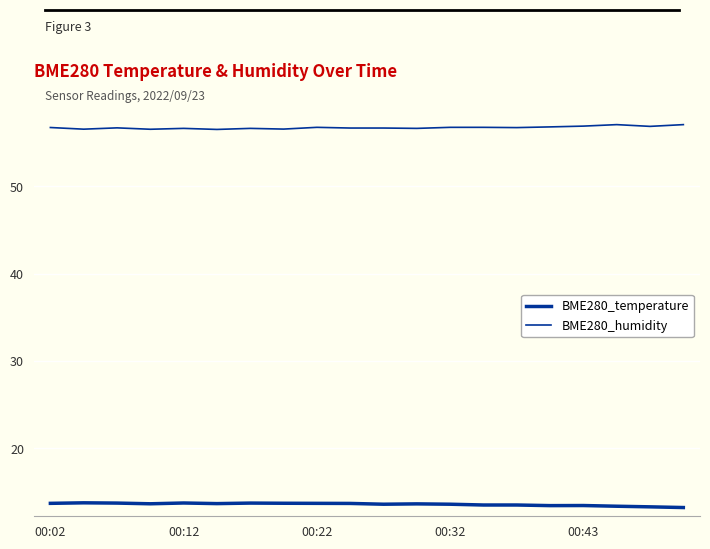

Does the chart have visible grid lines?

Yes